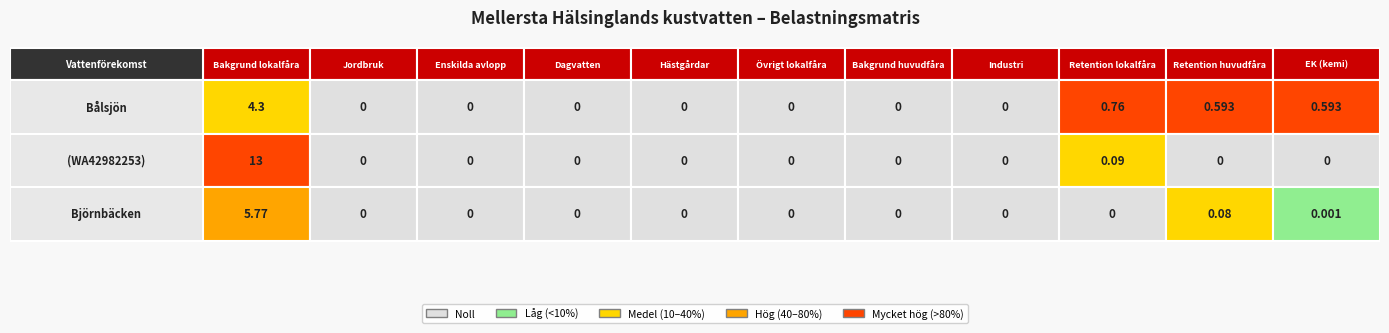

The value of Björnbäcken at 1 is 0.0. True or false?

True